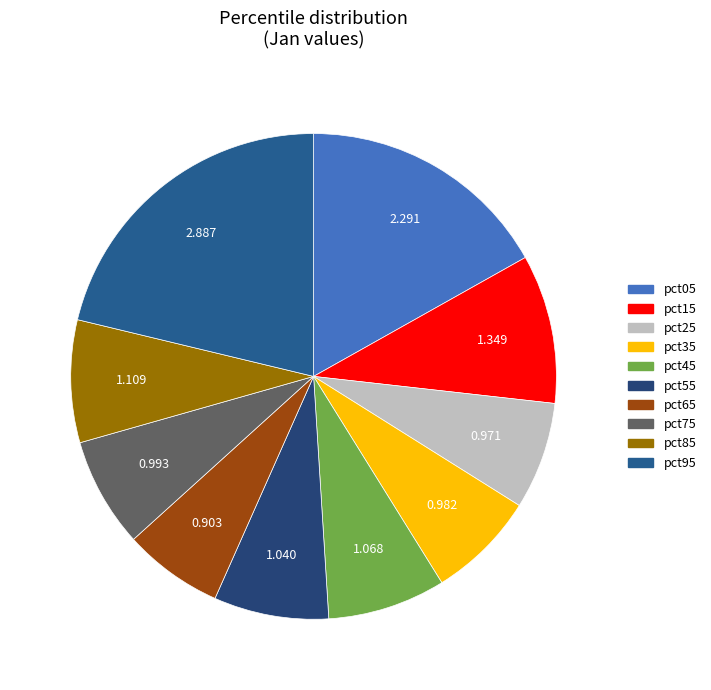

How many segments does this pie chart have?

10